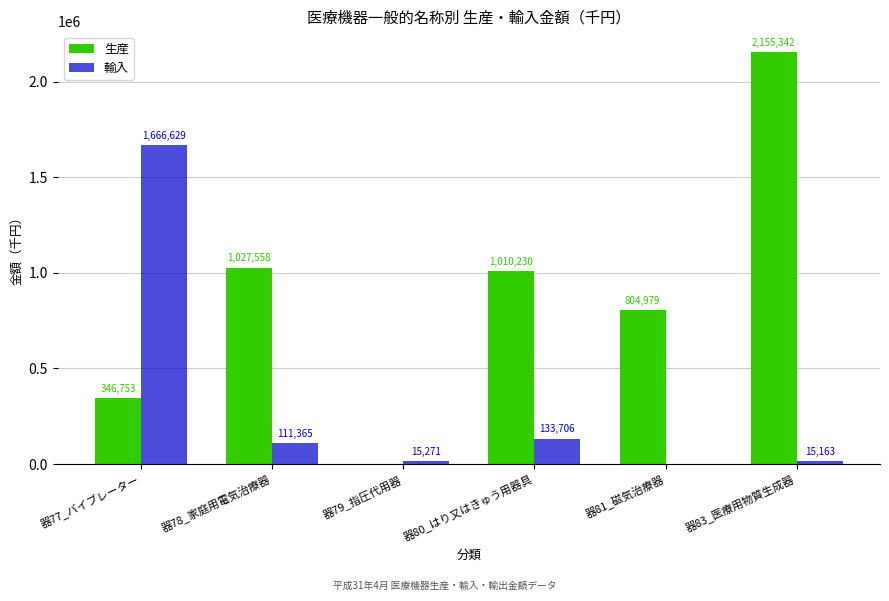

What is the sum of all 生産 values?

5344862